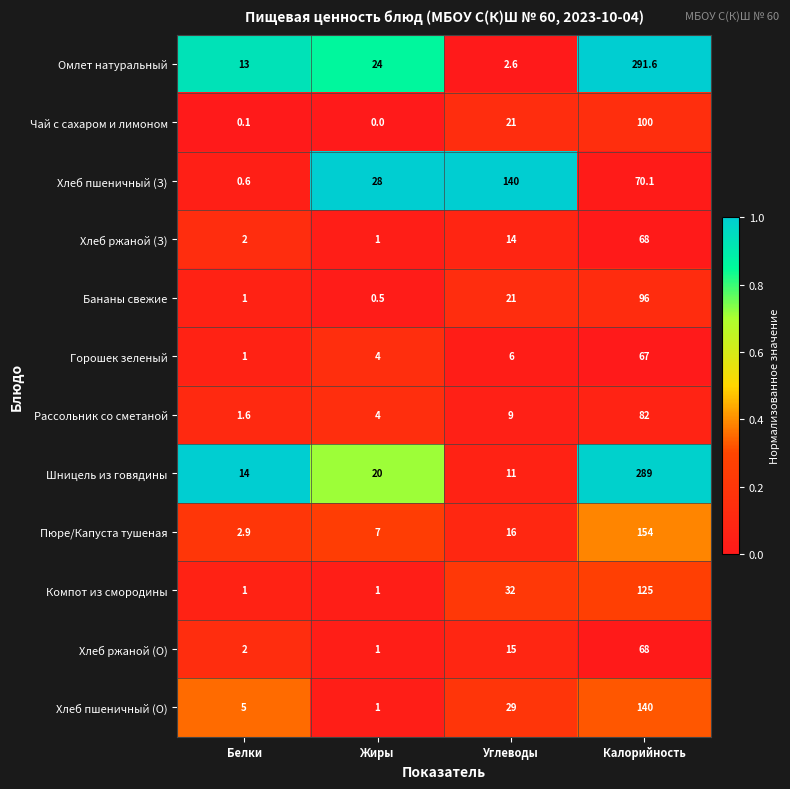

What is the sum of the Хлеб ржаной (З) values at Калорийность and Белки?

70.0